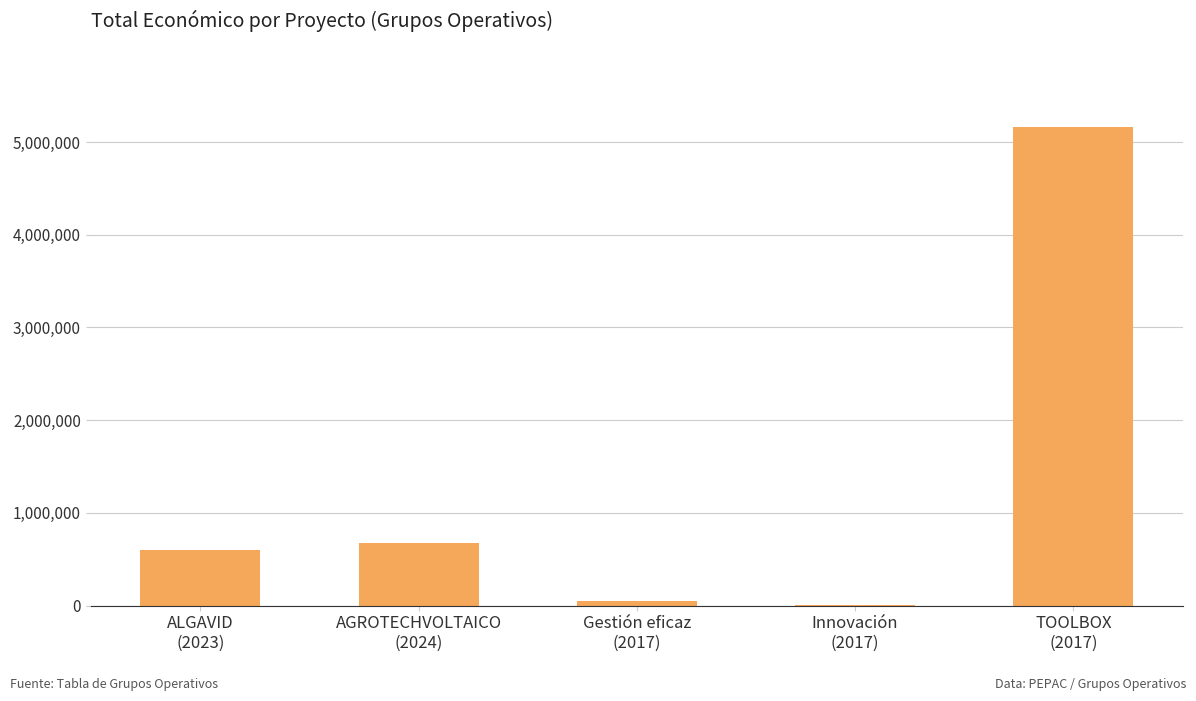

Reading right to left, list all the values displayed in this chart.

TOOLBOX
(2017)=5163335	Innovación
(2017)=9832	Gestión eficaz
(2017)=48896	AGROTECHVOLTAICO
(2024)=672807	ALGAVID
(2023)=599883